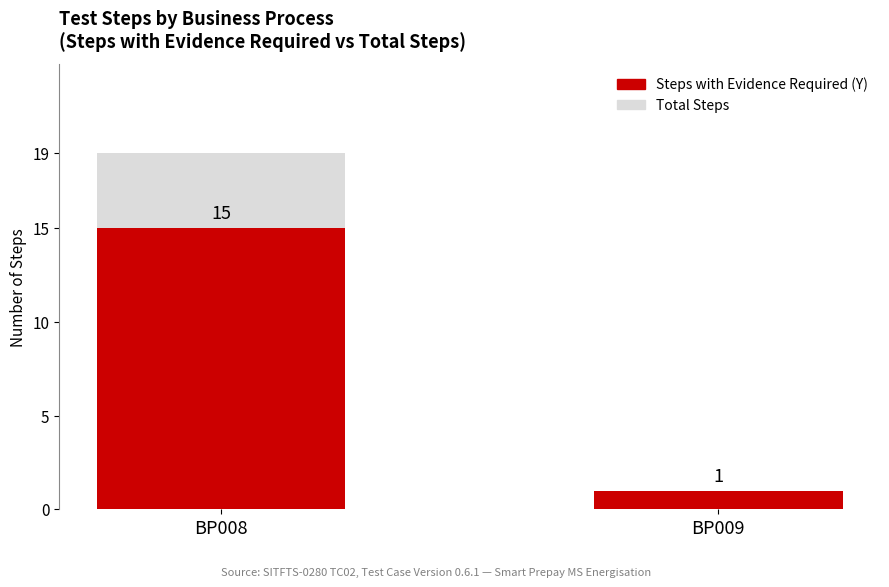

Count the values in the range 1 to 15.

2